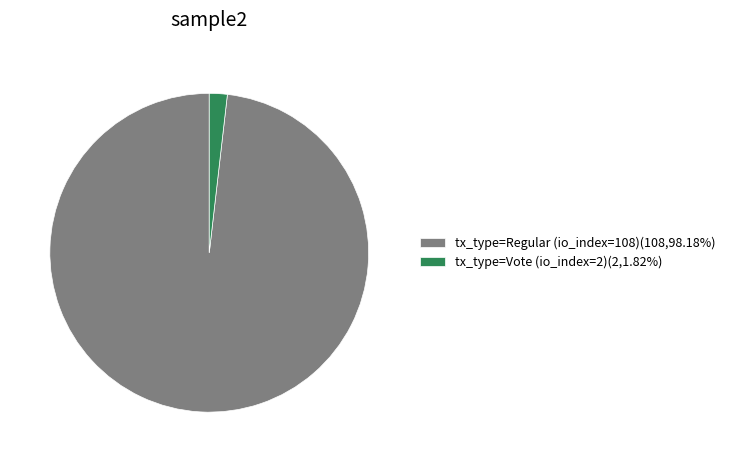

Do tx_type=Regular (io_index=108)(108,98.18%) and tx_type=Vote (io_index=2)(2,1.82%) together represent more than half of the pie?

Yes